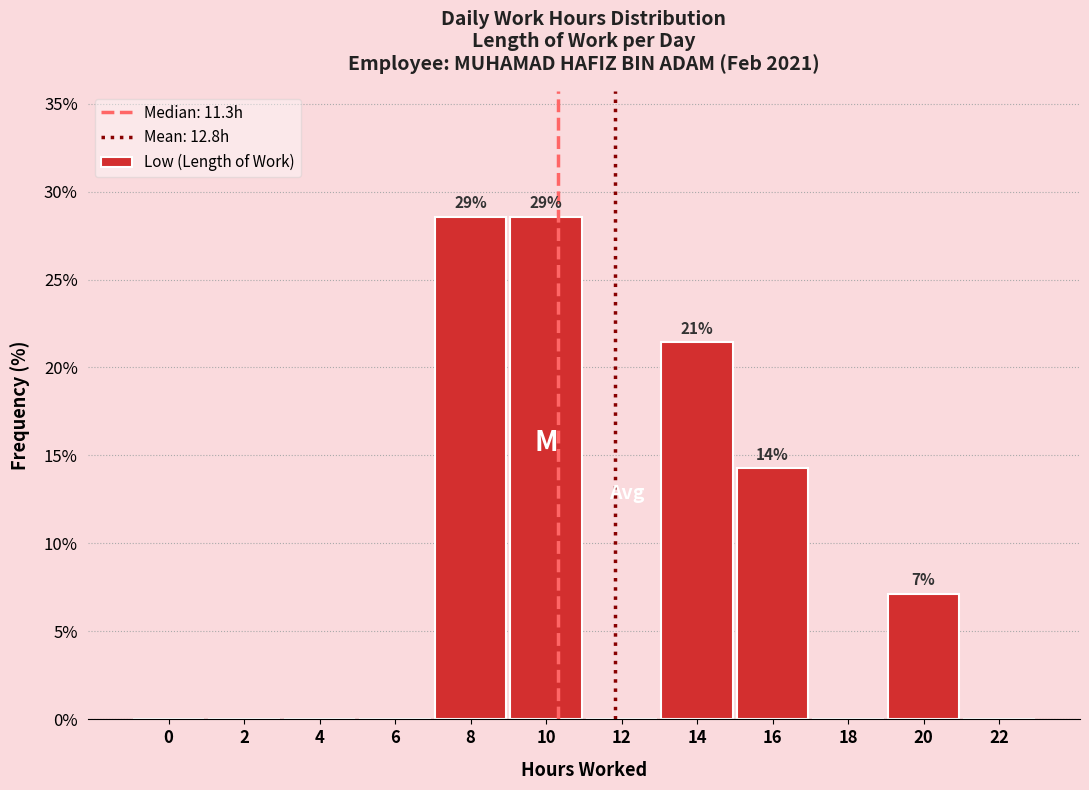

Reading right to left, list all the values displayed in this chart.

22=0.0	20=7.1	18=0.0	16=14.3	14=21.4	12=0.0	10=28.6	8=28.6	6=0.0	4=0.0	2=0.0	0=0.0